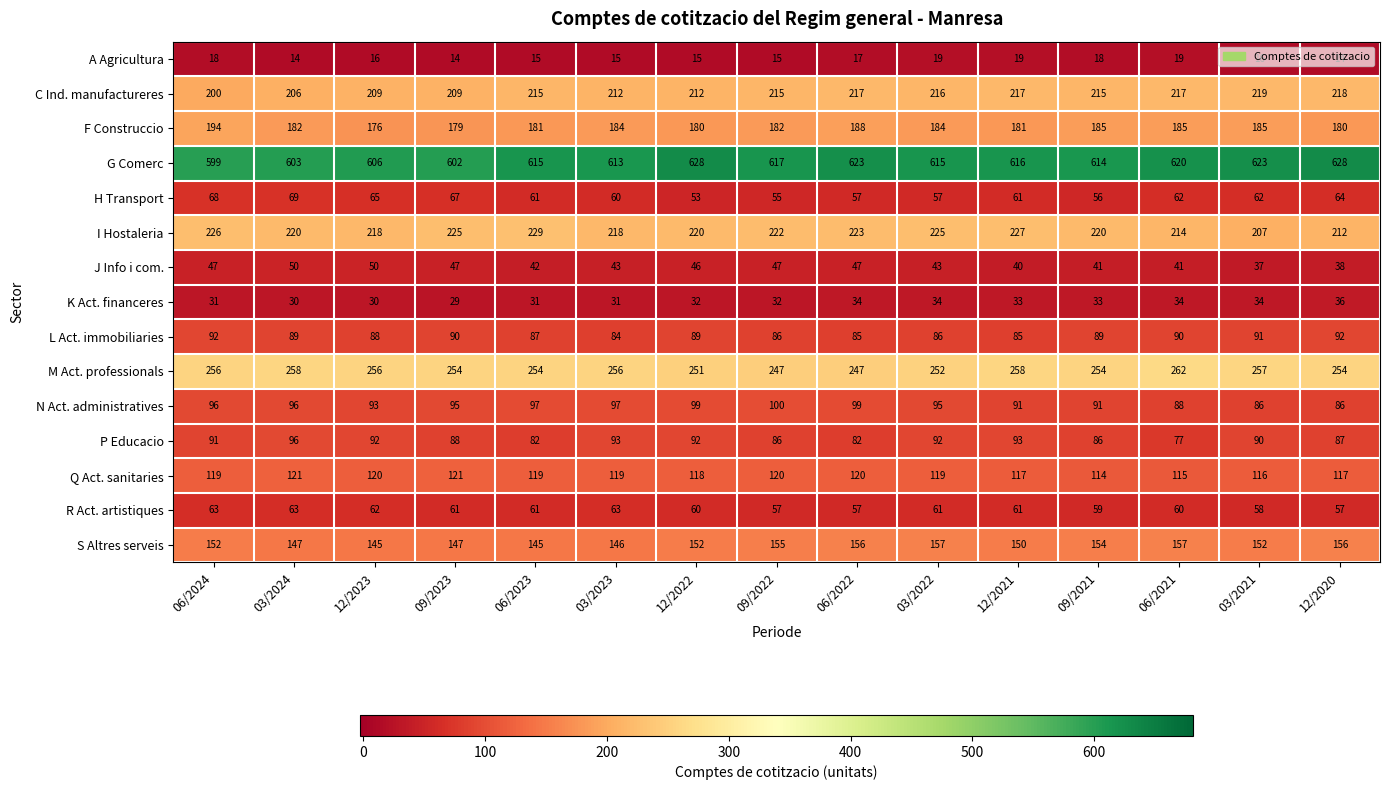

What is the difference between the highest and lowest values at 09/2023?

588